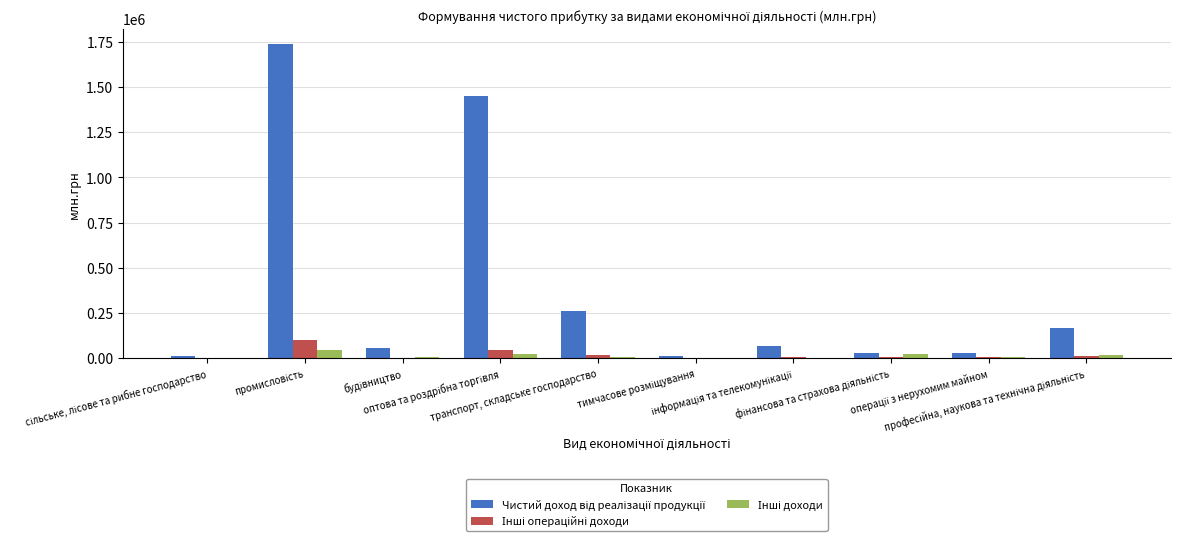

What is the greatest value displayed?

1735580.6